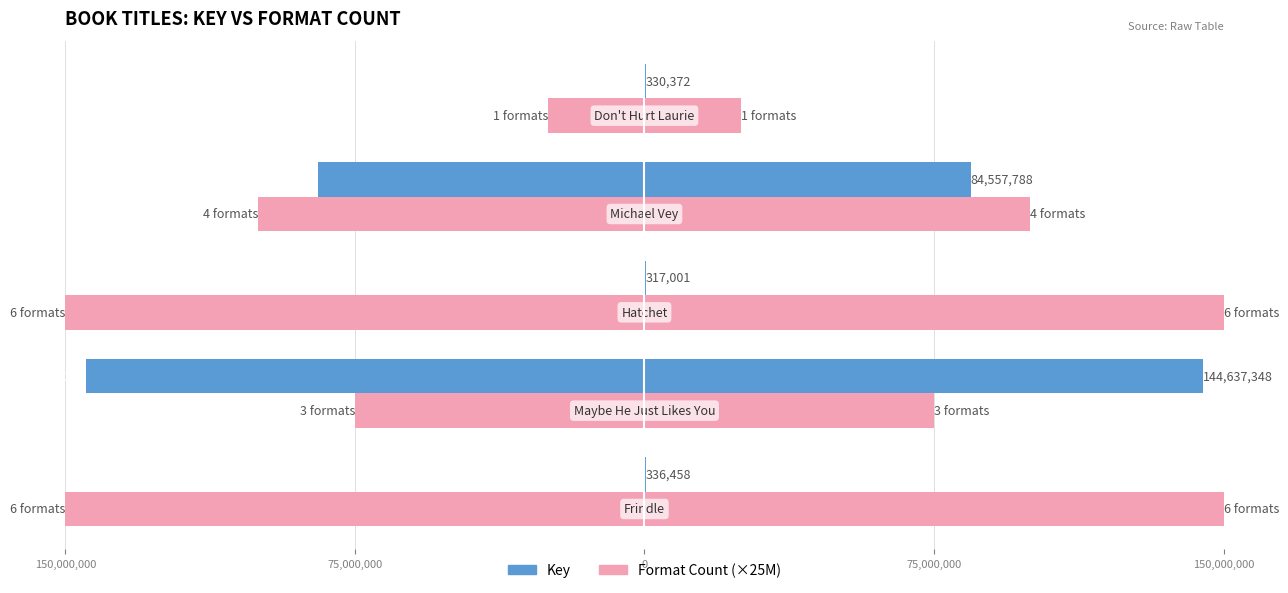

Does the chart contain stacked bars?

No